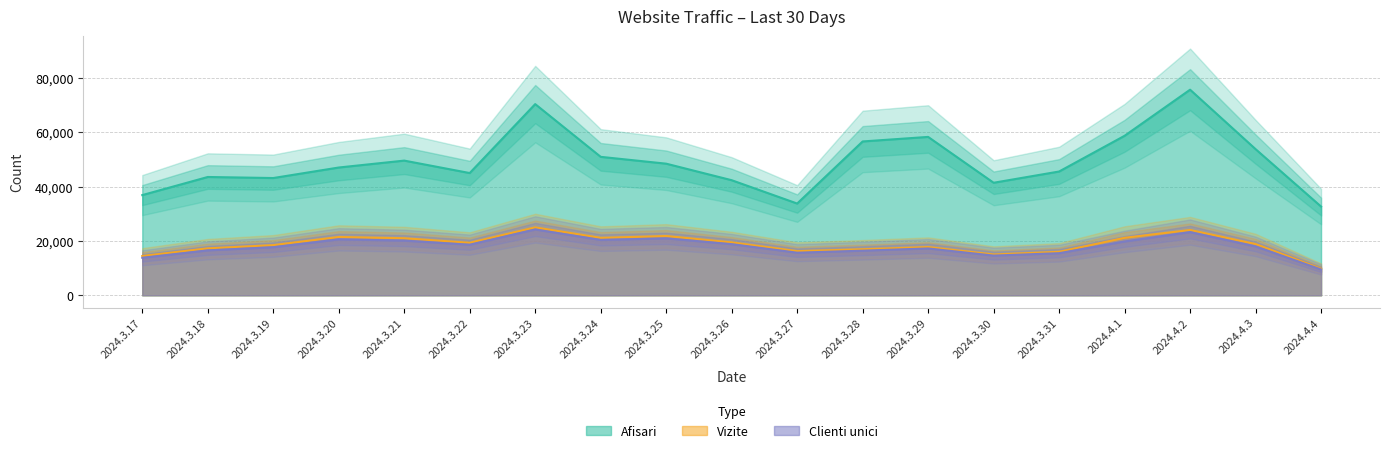

What is the smallest value displayed?

9494